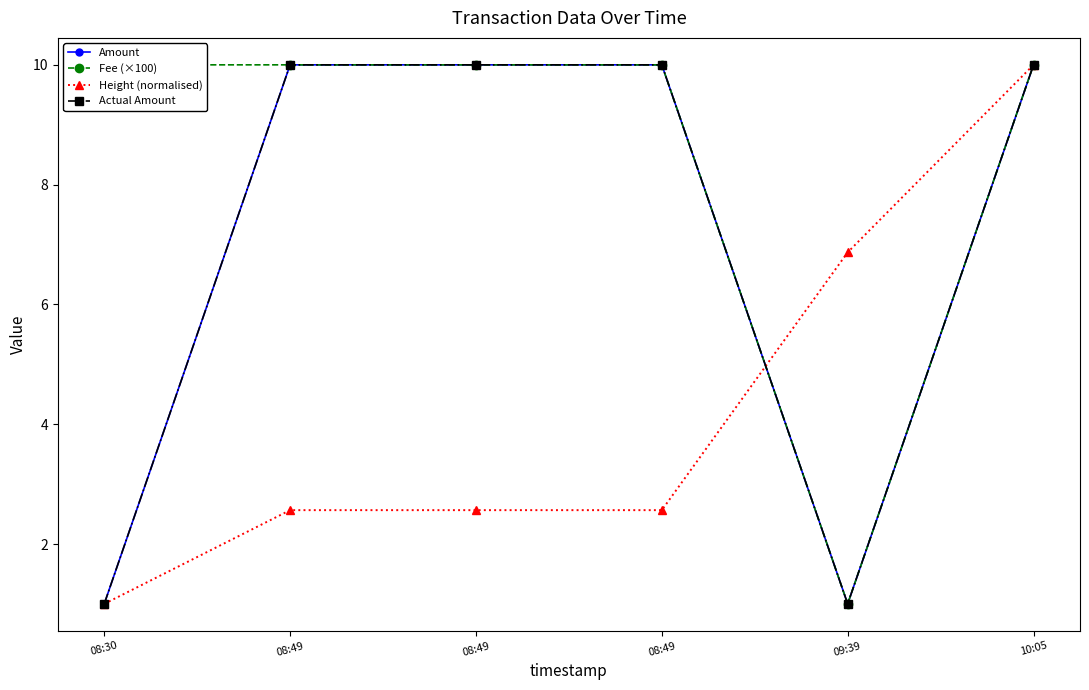

What is the maximum value for Actual Amount?

10.0